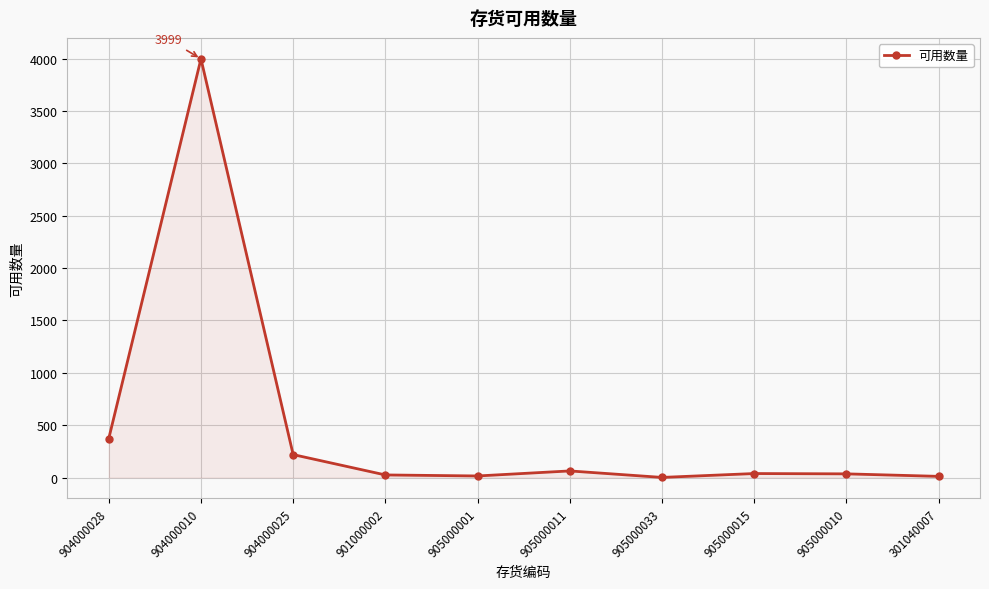

What is the change in value from 901000002 to 905000010?

+10.4